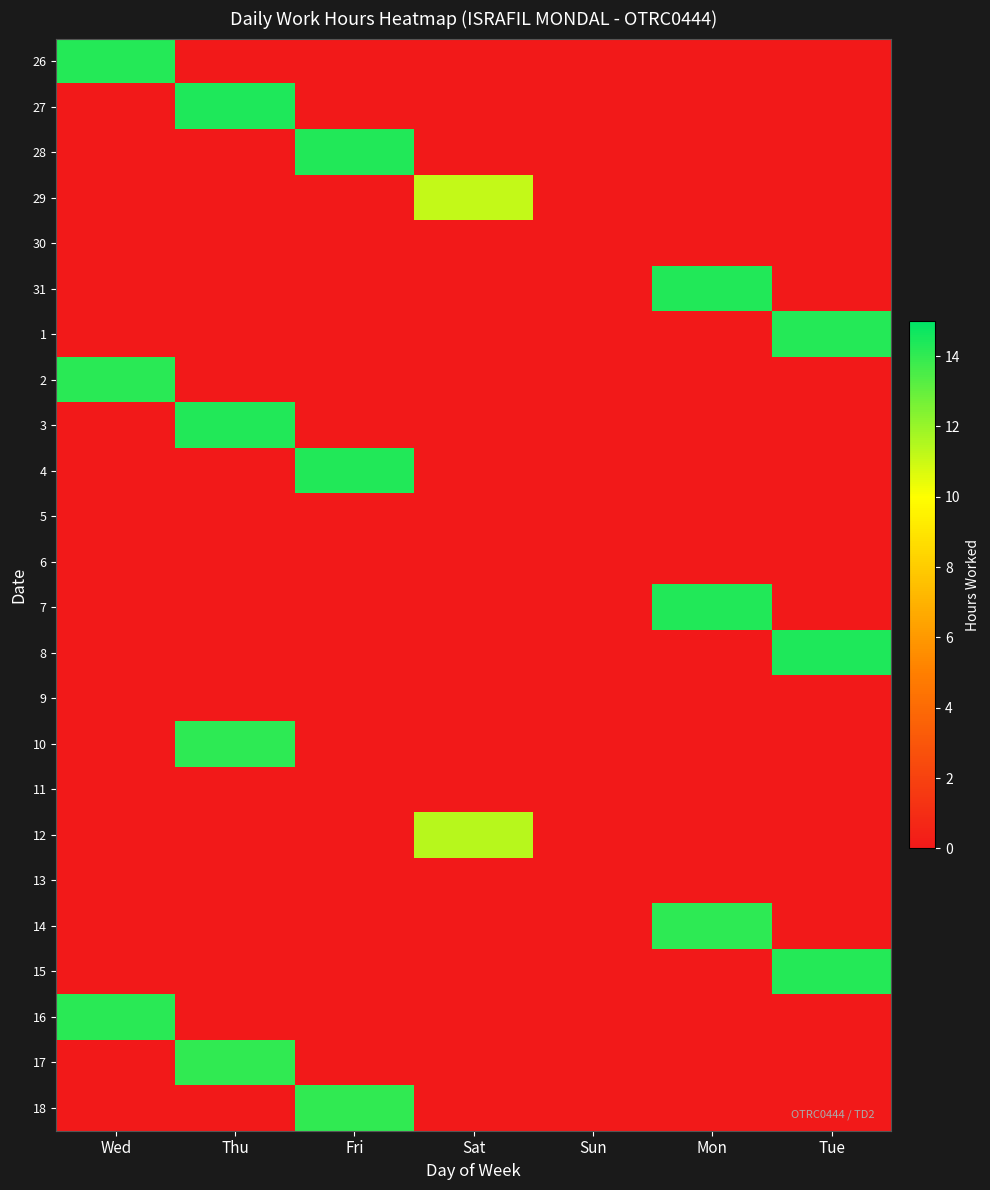

At which category is the sum across all series the highest?

Thu